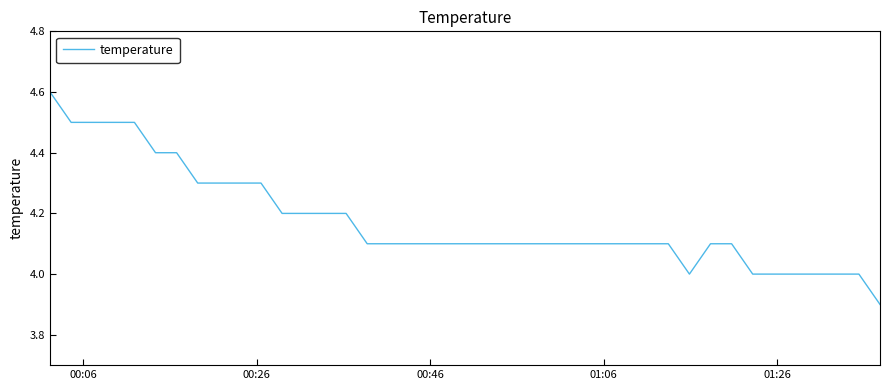

What is the difference between the maximum and minimum values?

0.7